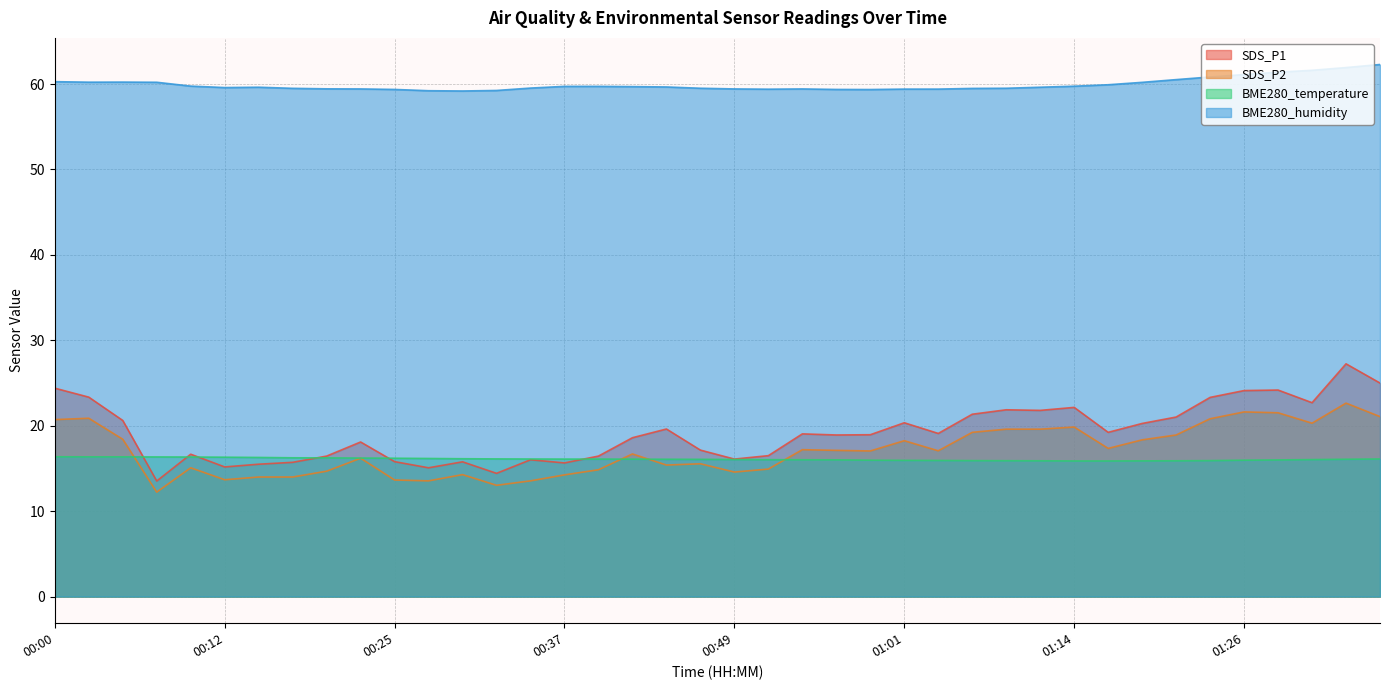

What is the difference between the SDS_P1 values at 01:21 and 01:33?

6.2